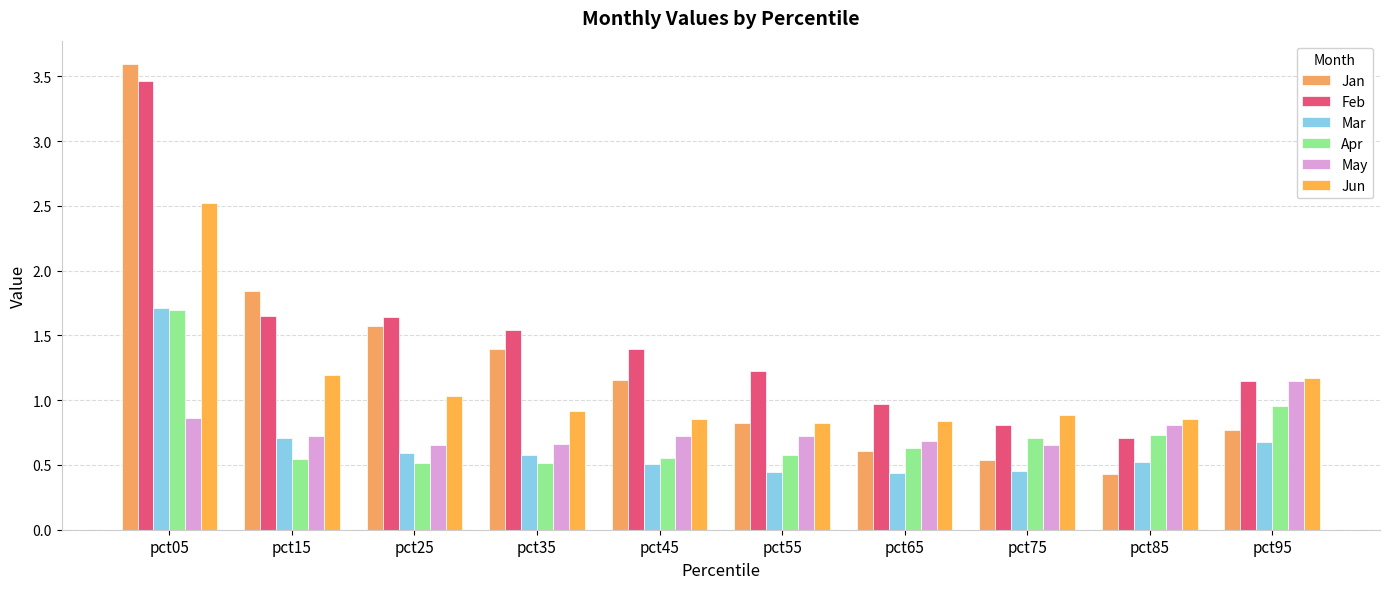

Rank the series by their maximum value, from lowest to highest.

May, Apr, Mar, Jun, Feb, Jan